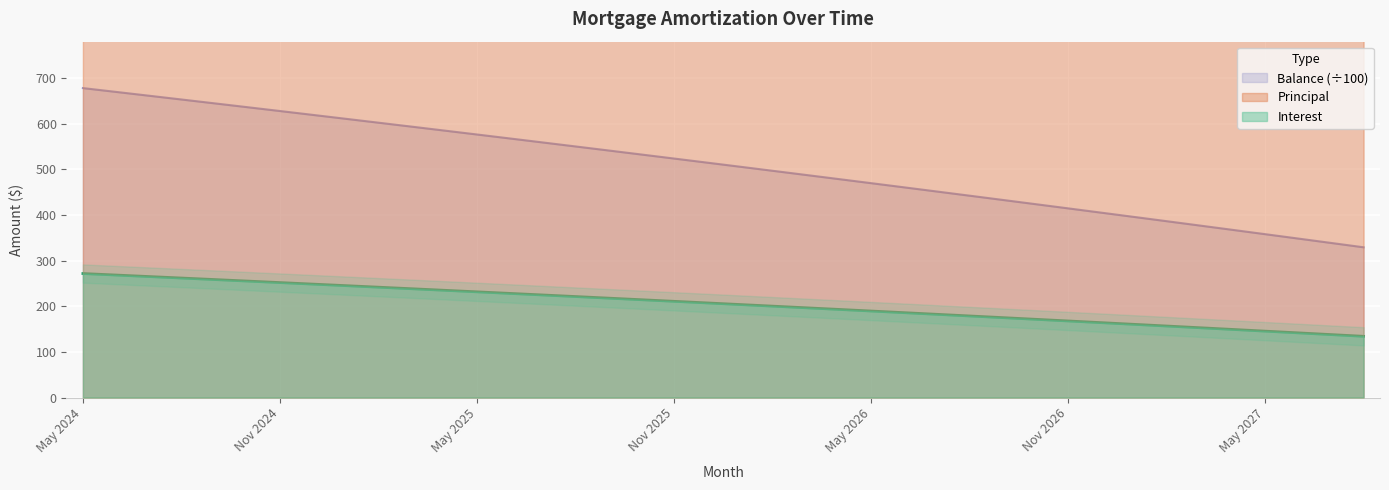

Is it true that Principal equals 390.9 at Jun 2024?

False